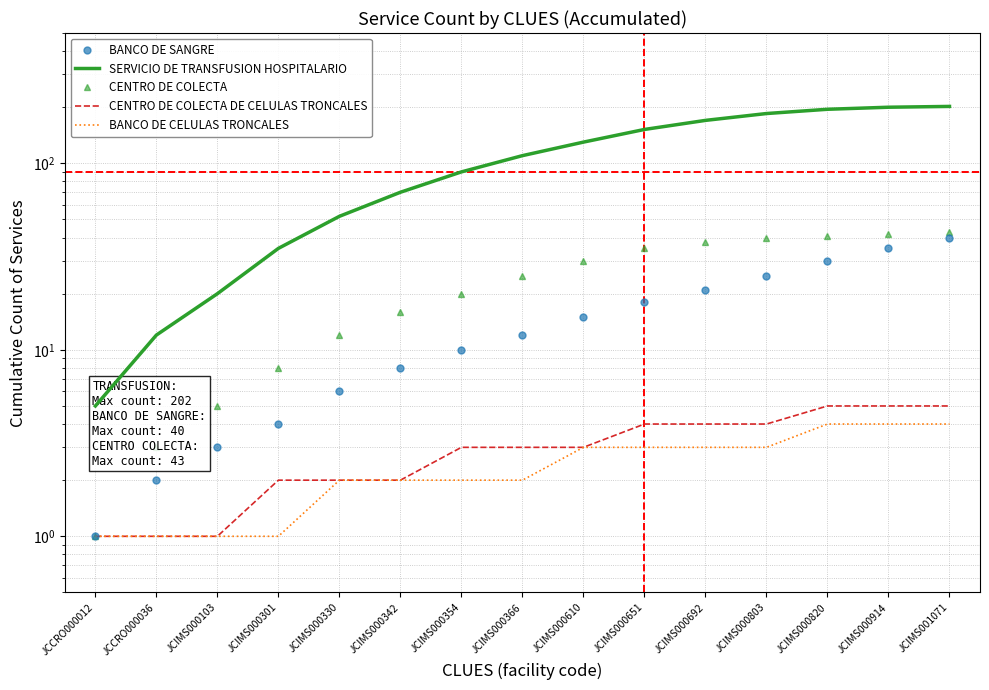

Reading left to right, extract all data points from this chart.

BANCO DE SANGRE: JCCRO000012=1	JCCRO000036=2	JCIMS000103=3	JCIMS000301=4	JCIMS000330=6	JCIMS000342=8	JCIMS000354=10	JCIMS000366=12	JCIMS000610=15	JCIMS000651=18	JCIMS000692=21	JCIMS000803=25	JCIMS000820=30	JCIMS000914=35	JCIMS001071=40
SERVICIO DE TRANSFUSION HOSPITALARIO: JCCRO000012=5	JCCRO000036=12	JCIMS000103=20	JCIMS000301=35	JCIMS000330=52	JCIMS000342=70	JCIMS000354=90	JCIMS000366=110	JCIMS000610=130	JCIMS000651=152	JCIMS000692=170	JCIMS000803=185	JCIMS000820=195	JCIMS000914=200	JCIMS001071=202
CENTRO DE COLECTA: JCCRO000012=1	JCCRO000036=3	JCIMS000103=5	JCIMS000301=8	JCIMS000330=12	JCIMS000342=16	JCIMS000354=20	JCIMS000366=25	JCIMS000610=30	JCIMS000651=35	JCIMS000692=38	JCIMS000803=40	JCIMS000820=41	JCIMS000914=42	JCIMS001071=43
CENTRO DE COLECTA DE CELULAS TRONCALES: JCCRO000012=1	JCCRO000036=1	JCIMS000103=1	JCIMS000301=2	JCIMS000330=2	JCIMS000342=2	JCIMS000354=3	JCIMS000366=3	JCIMS000610=3	JCIMS000651=4	JCIMS000692=4	JCIMS000803=4	JCIMS000820=5	JCIMS000914=5	JCIMS001071=5
BANCO DE CELULAS TRONCALES: JCCRO000012=1	JCCRO000036=1	JCIMS000103=1	JCIMS000301=1	JCIMS000330=2	JCIMS000342=2	JCIMS000354=2	JCIMS000366=2	JCIMS000610=3	JCIMS000651=3	JCIMS000692=3	JCIMS000803=3	JCIMS000820=4	JCIMS000914=4	JCIMS001071=4